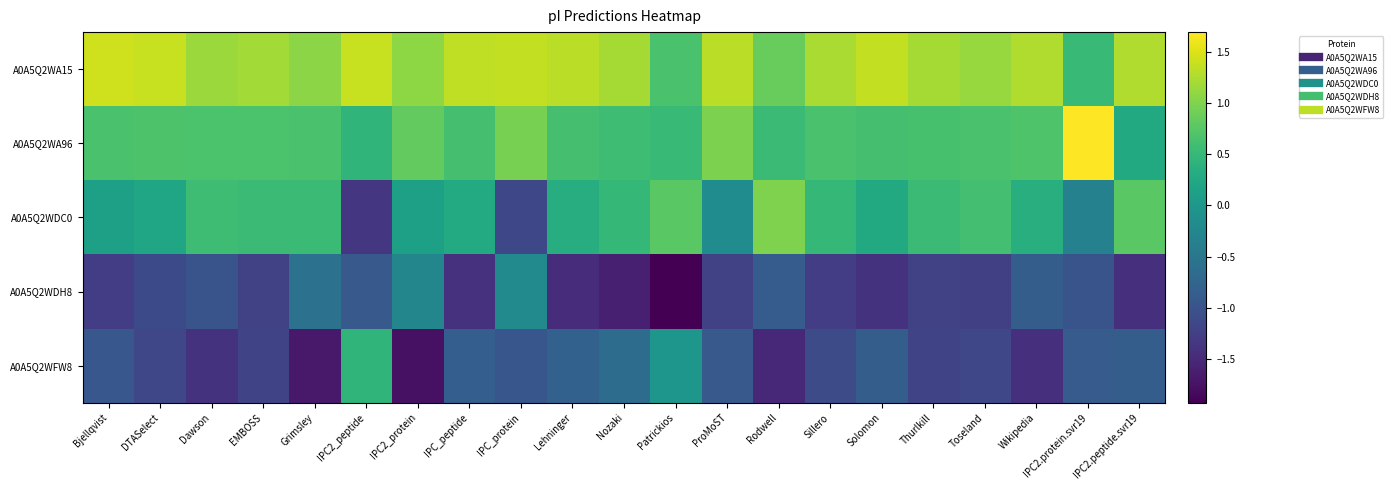

Rank the series by their maximum value, from highest to lowest.

A0A5Q2WA96, A0A5Q2WA15, A0A5Q2WDC0, A0A5Q2WFW8, A0A5Q2WDH8